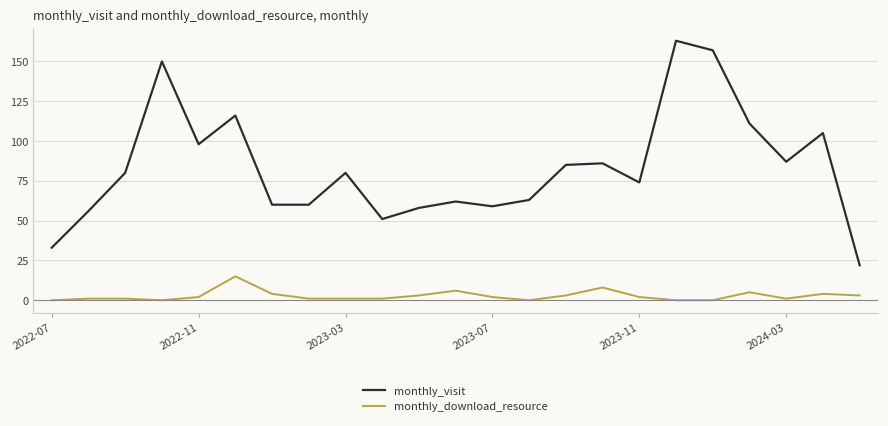

Which series has the widest spread of values?

monthly_visit